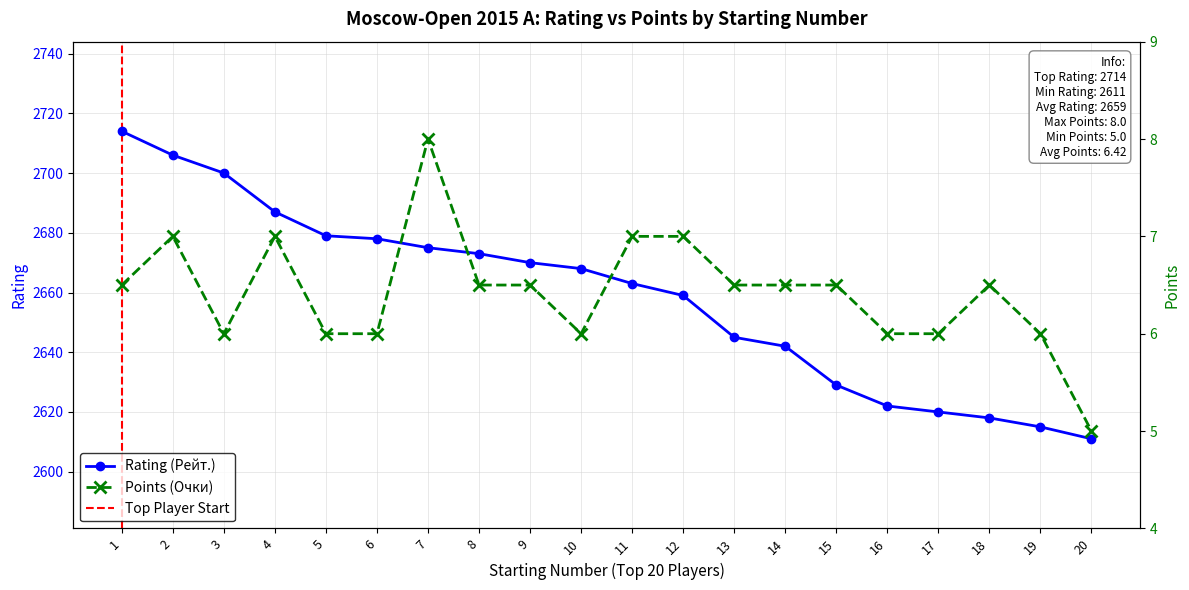

What is the sum of all Points (Очки) values?

128.5